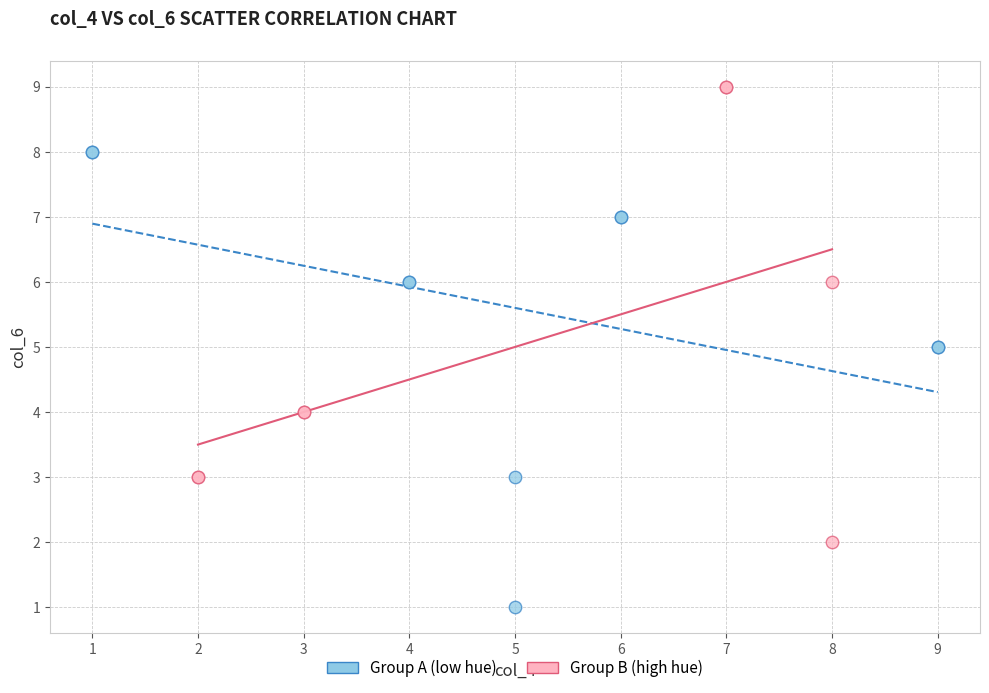

Which series contains the lowest Y value?

Group A (low hue)